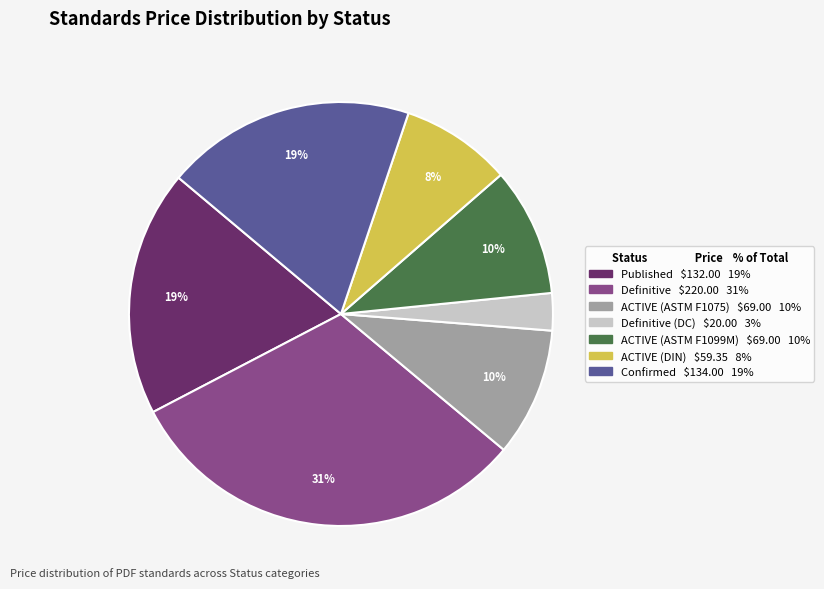

Does any single category account for the majority?

No